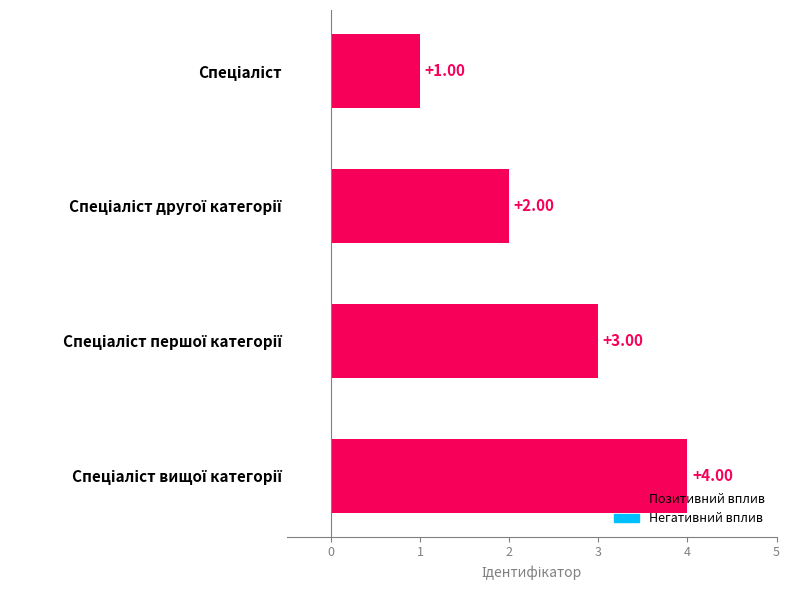

What is the difference between the maximum and minimum values?

3